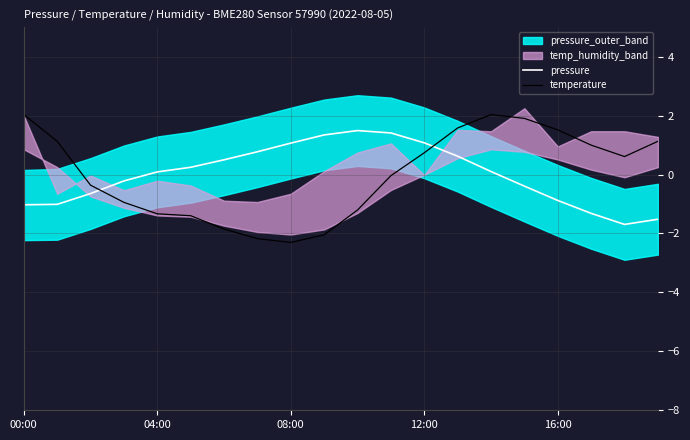

At which category does temperature reach its first local peak?

14